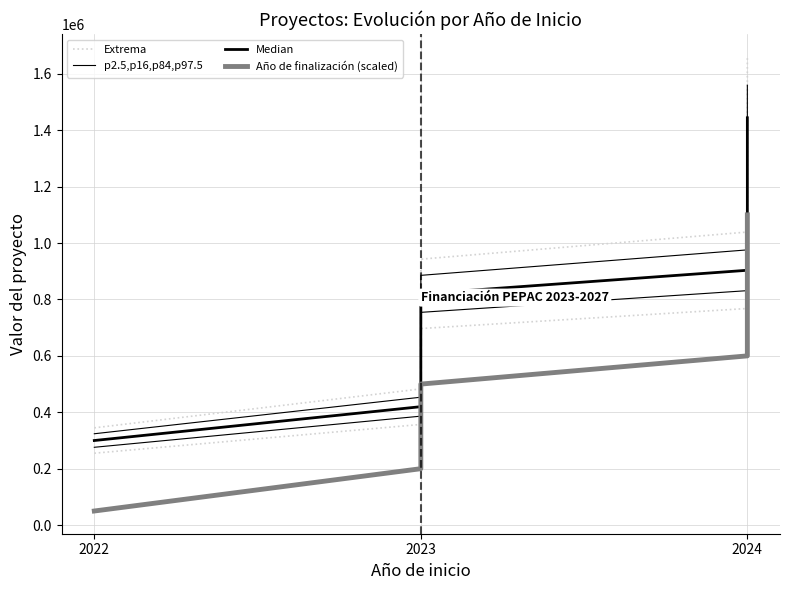

What is the label of the 2nd point from the left?

2023